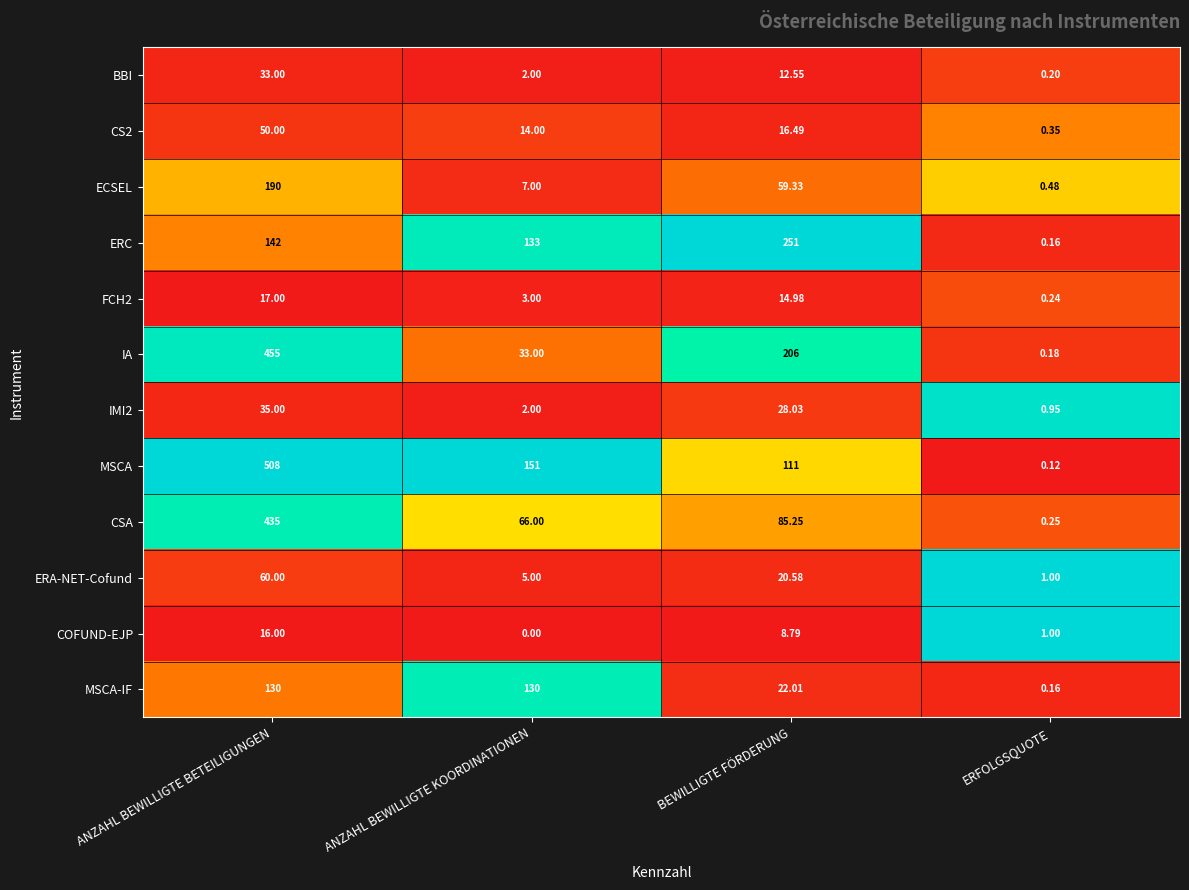

Rank the categories by MSCA value from lowest to highest.

ERFOLGSQUOTE, BEWILLIGTE FÖRDERUNG, ANZAHL BEWILLIGTE KOORDINATIONEN, ANZAHL BEWILLIGTE BETEILIGUNGEN